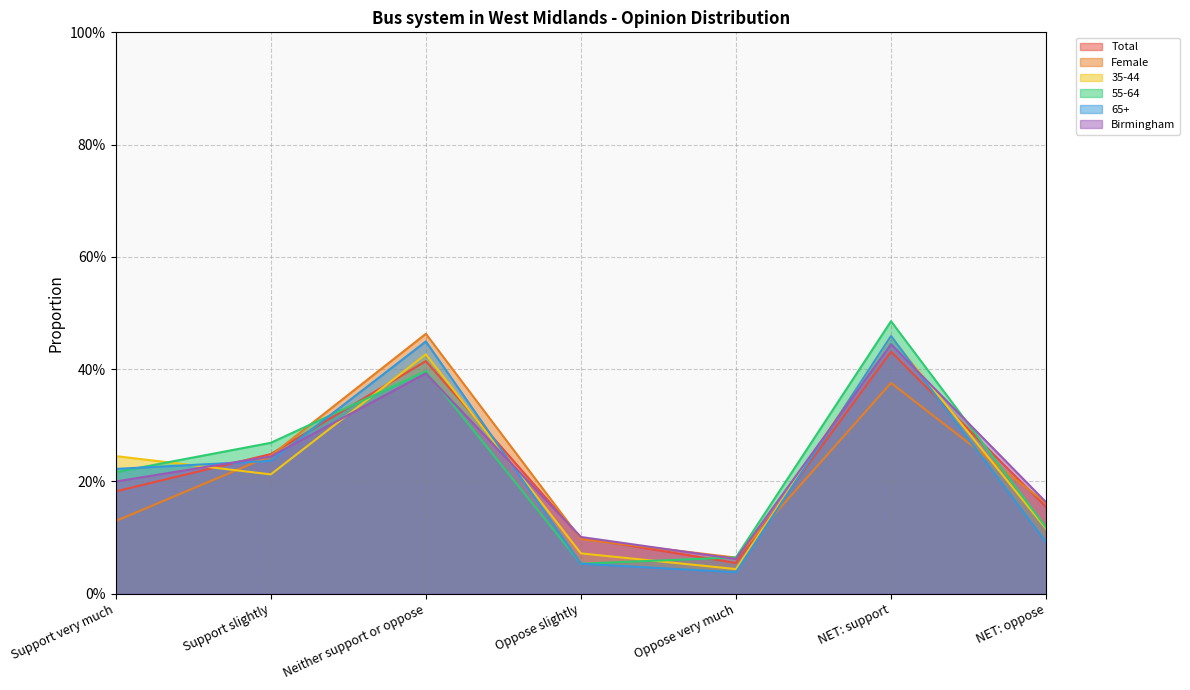

True or false: 55-64 and Female cross at least once.

True